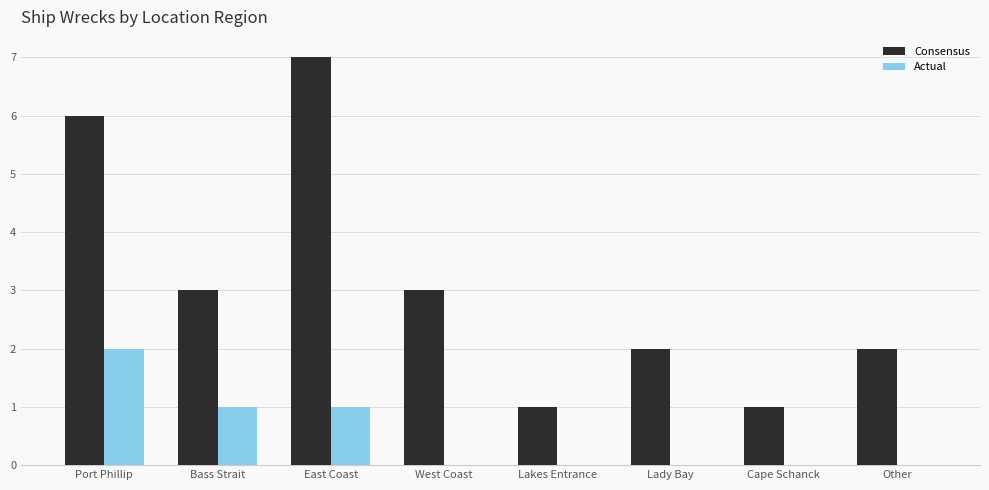

How many Actual values are between 0 and 1?

7